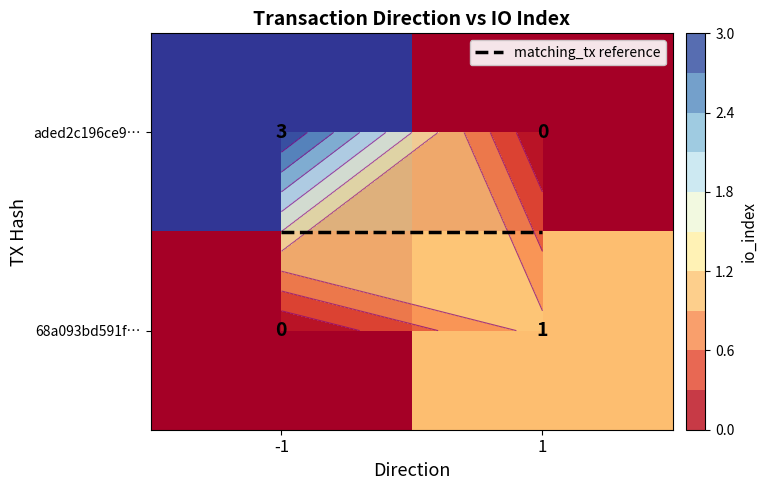

What is the sum of all 68a093bd591f… values?

1.0